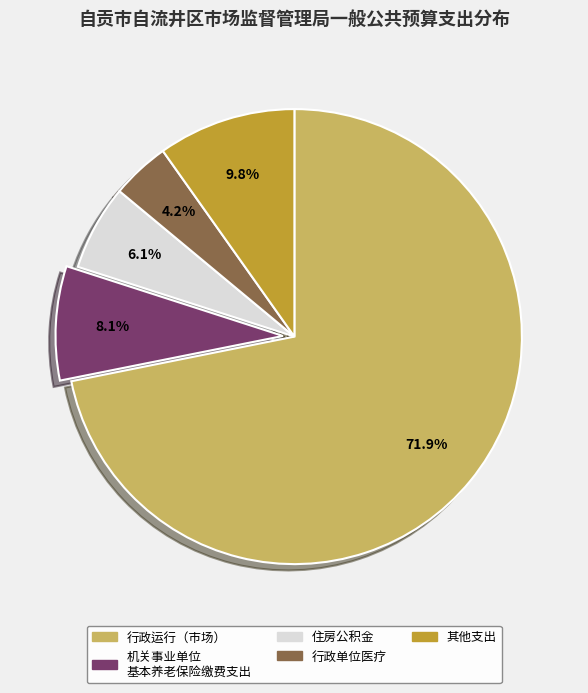

What percentage do 行政单位医疗 and 机关事业单位 基本养老保险缴费支出 together represent?

12.3%